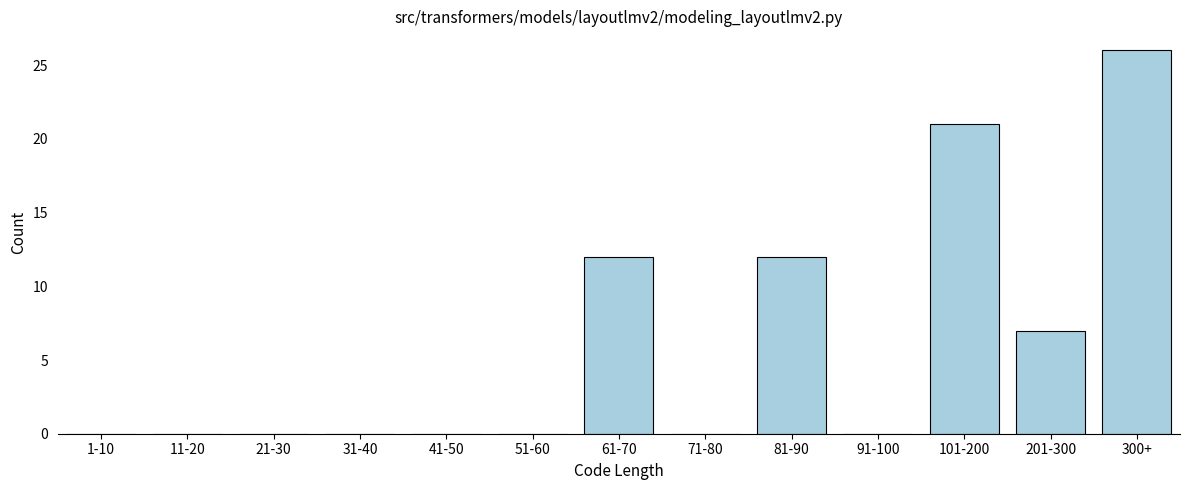

Reading right to left, what are all the values shown in this chart?

300+=26	201-300=7	101-200=21	91-100=0	81-90=12	71-80=0	61-70=12	51-60=0	41-50=0	31-40=0	21-30=0	11-20=0	1-10=0